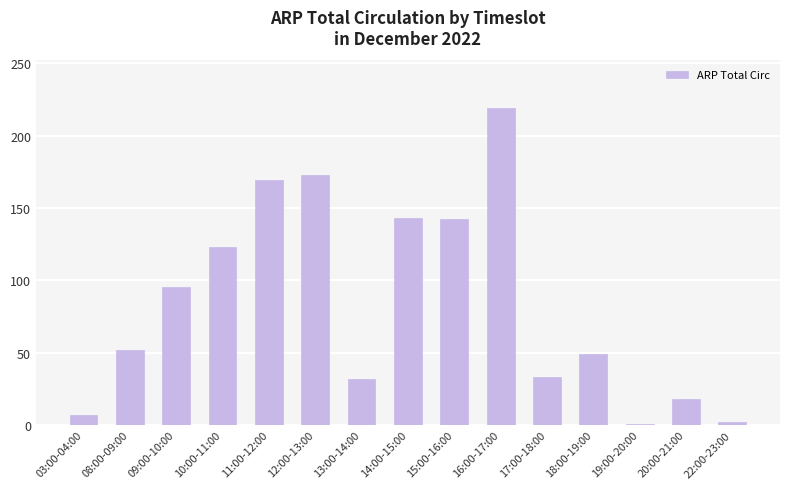

True or false: the data shows 52 at 08:00-09:00.

True